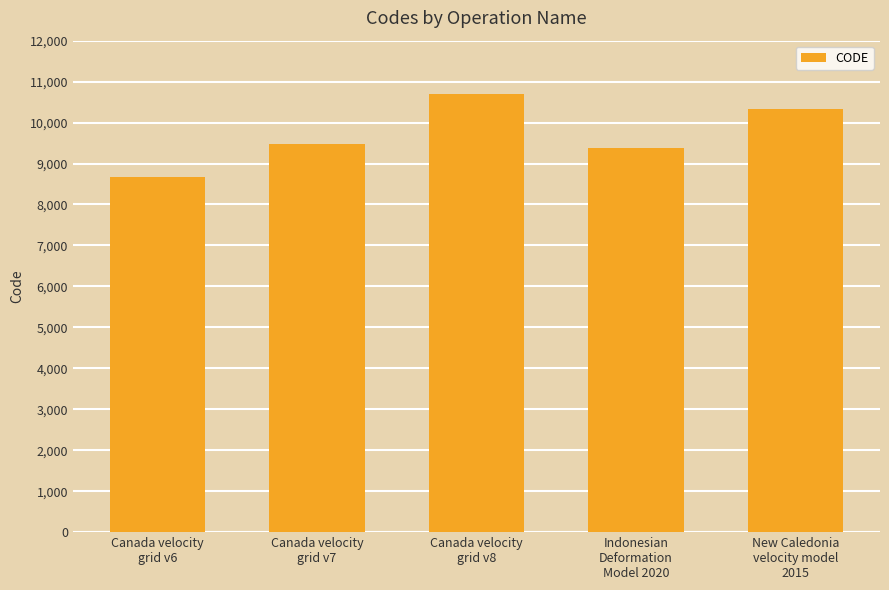

How many series are shown in this chart?

1